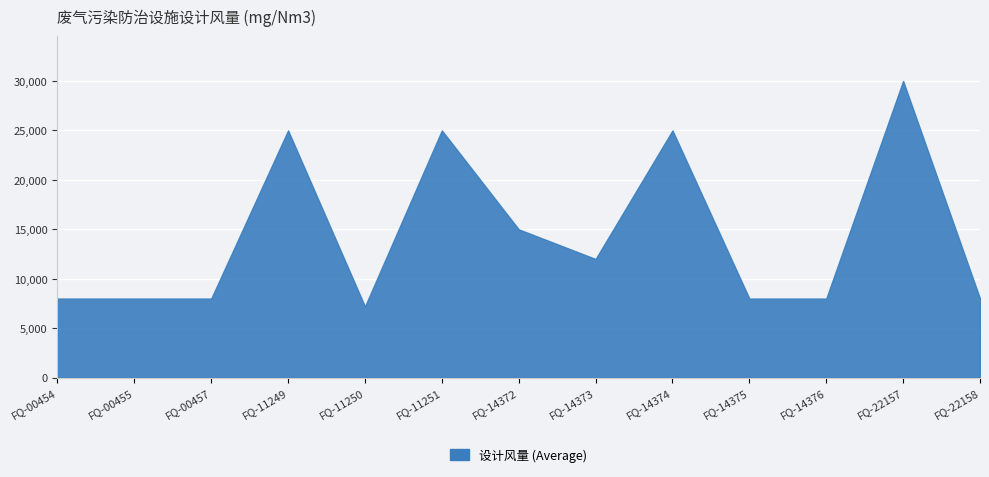

Between FQ-14374 and FQ-14376, which is larger?

FQ-14374